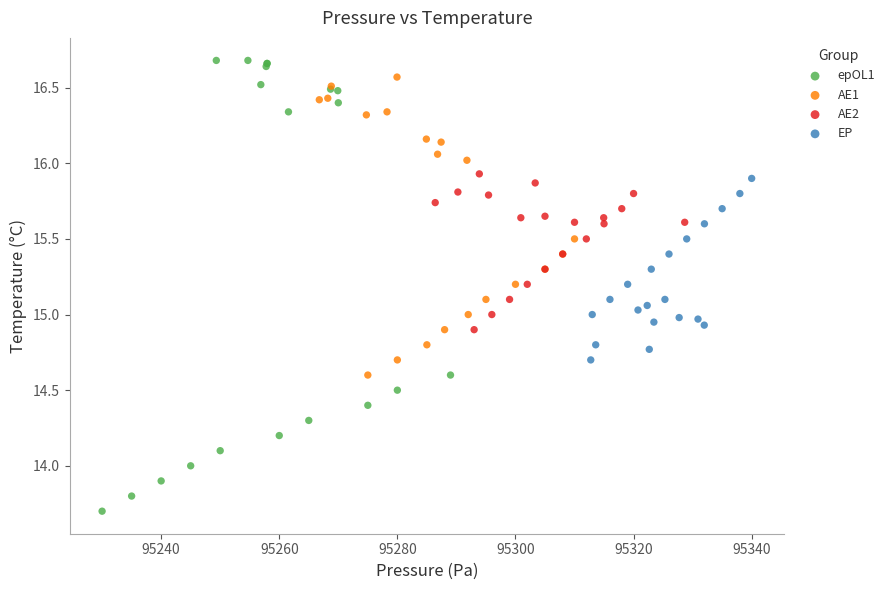

Which series contains the lowest Y value?

epOL1